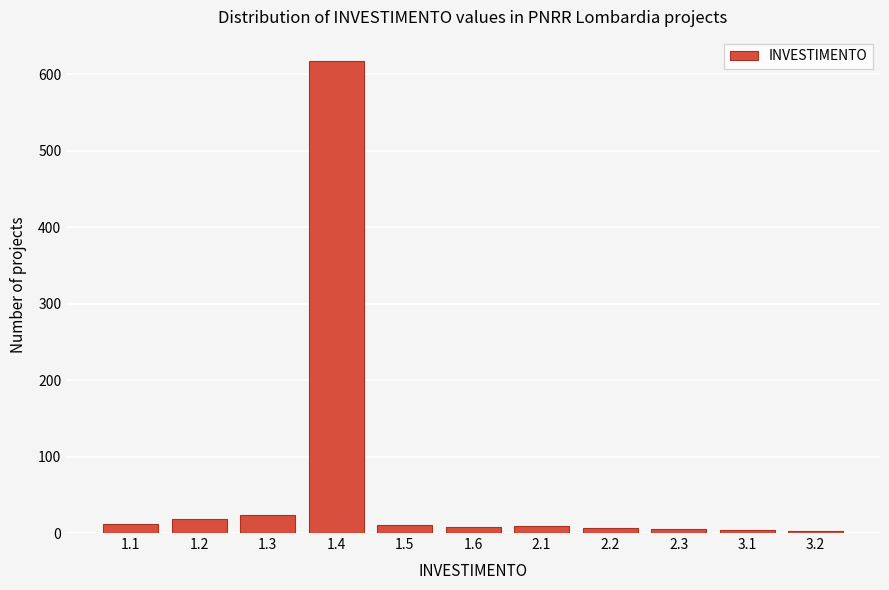

What is the maximum value shown in the chart?

618